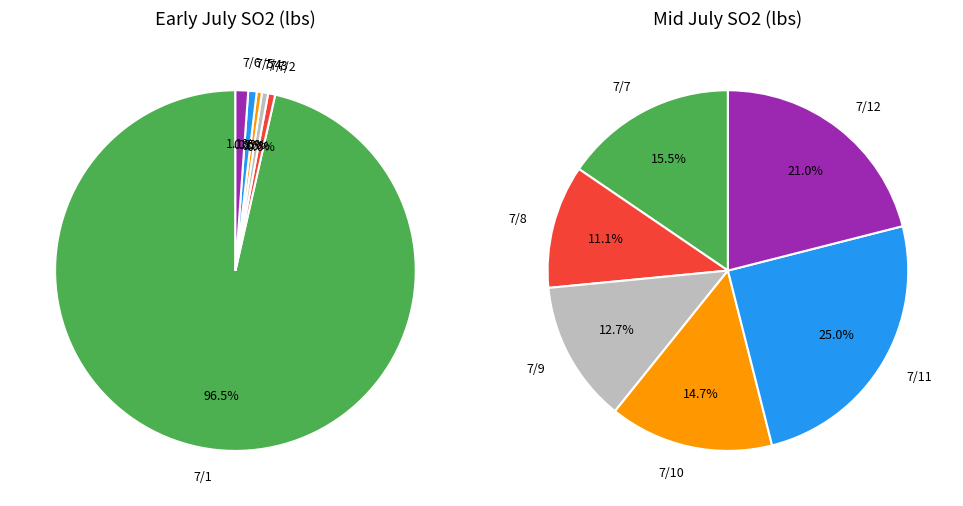

What is the majority slice?

7/1/2017